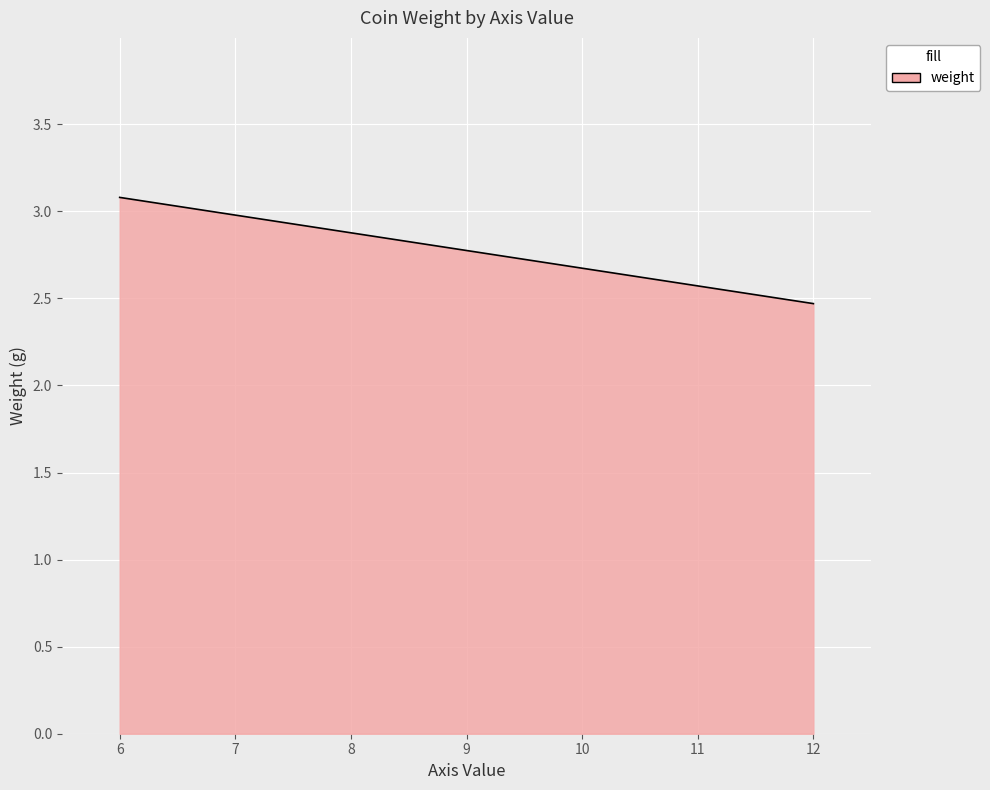

What is the difference between the maximum and minimum values?

0.6